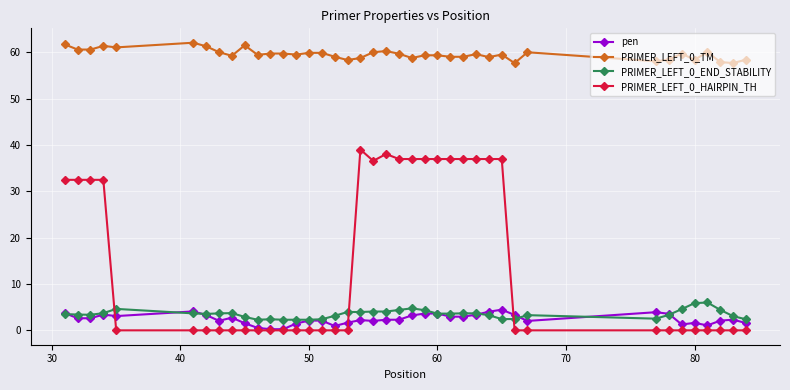

True or false: PRIMER_LEFT_0_TM and PRIMER_LEFT_0_END_STABILITY intersect in this chart.

False